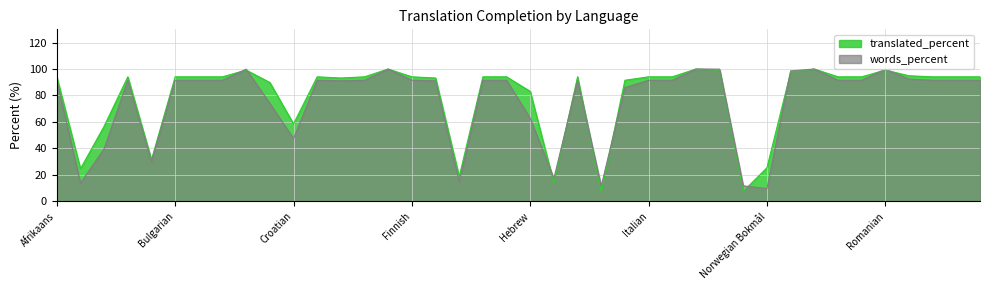

True or false: translated_percent has a value of 94.1 at 7.

True